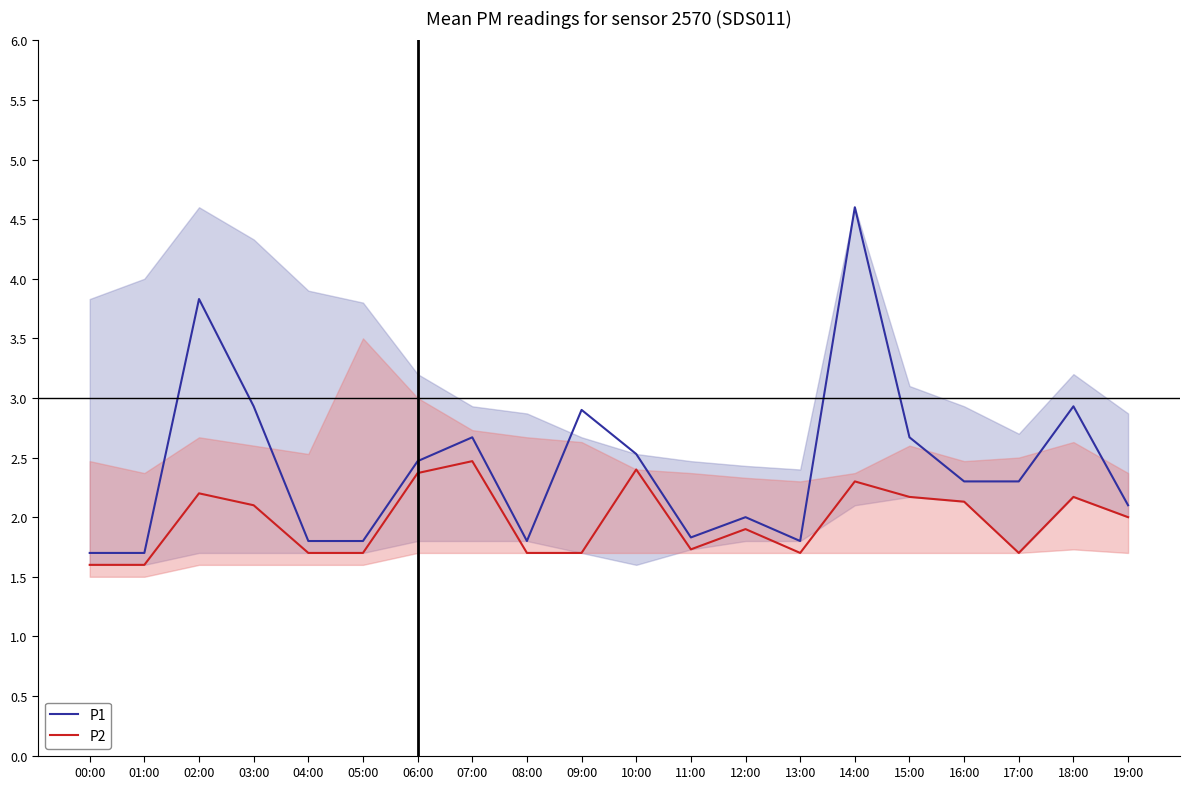

Rank the series at 11:00 from lowest to highest value.

P2, P1